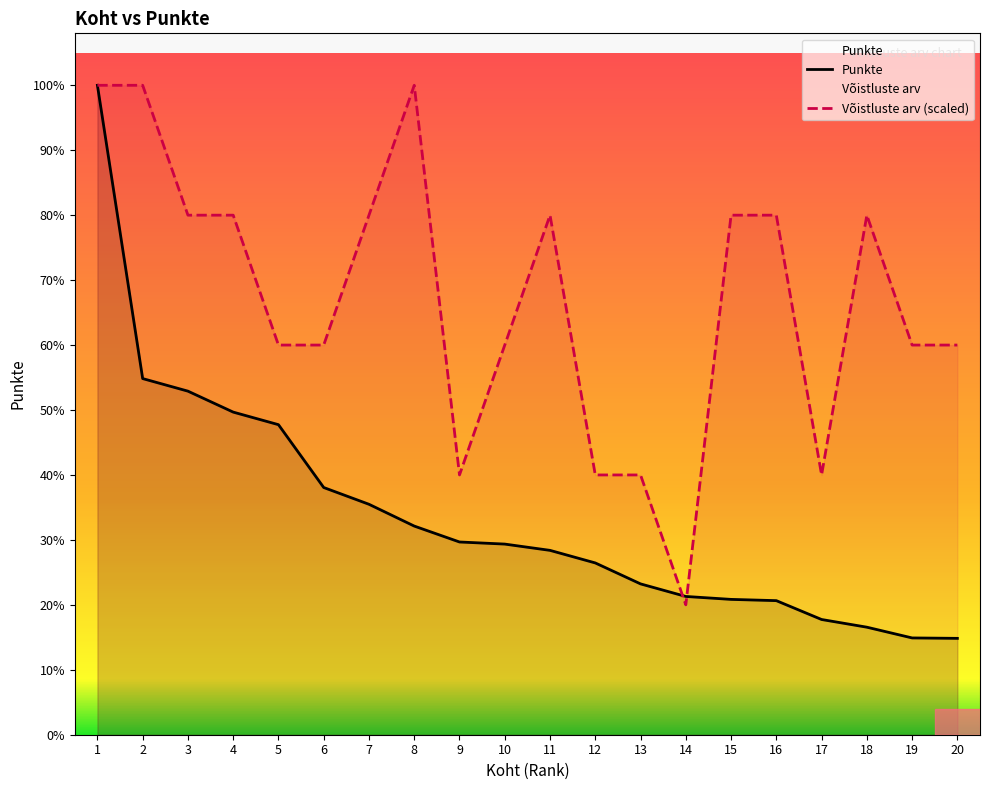

Which series has the largest range (max minus min)?

Punkte